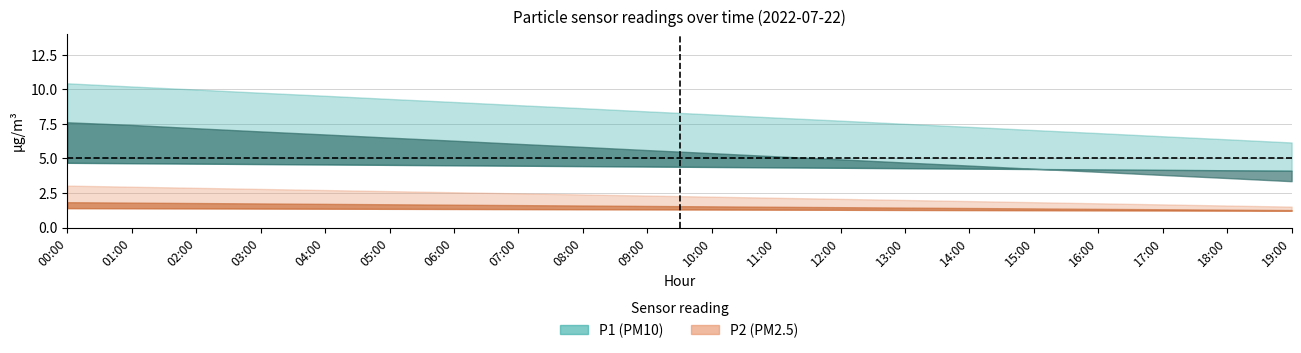

Reading left to right, list all the values displayed in this chart.

P1: 00:00=7.6	01:00=7.4	02:00=7.2	03:00=7.0	04:00=6.7	05:00=6.5	06:00=6.3	07:00=6.0	08:00=5.8	09:00=5.6	10:00=5.4	11:00=5.2	12:00=4.9	13:00=4.7	14:00=4.5	15:00=4.2	16:00=4.0	17:00=3.8	18:00=3.6	19:00=3.4
P1_upper: 00:00=10.4	01:00=10.2	02:00=10.0	03:00=9.8	04:00=9.5	05:00=9.3	06:00=9.1	07:00=8.8	08:00=8.6	09:00=8.4	10:00=8.2	11:00=8.0	12:00=7.7	13:00=7.5	14:00=7.3	15:00=7.0	16:00=6.8	17:00=6.6	18:00=6.4	19:00=6.2
P1_lower: 00:00=4.7	01:00=4.7	02:00=4.6	03:00=4.6	04:00=4.6	05:00=4.5	06:00=4.5	07:00=4.5	08:00=4.4	09:00=4.4	10:00=4.4	11:00=4.3	12:00=4.3	13:00=4.3	14:00=4.3	15:00=4.2	16:00=4.2	17:00=4.2	18:00=4.1	19:00=4.1
P2: 00:00=1.8	01:00=1.8	02:00=1.8	03:00=1.7	04:00=1.7	05:00=1.7	06:00=1.6	07:00=1.6	08:00=1.6	09:00=1.6	10:00=1.5	11:00=1.5	12:00=1.5	13:00=1.4	14:00=1.4	15:00=1.4	16:00=1.4	17:00=1.3	18:00=1.3	19:00=1.3
P2_upper: 00:00=3.0	01:00=3.0	02:00=2.9	03:00=2.8	04:00=2.7	05:00=2.6	06:00=2.5	07:00=2.5	08:00=2.4	09:00=2.3	10:00=2.2	11:00=2.1	12:00=2.1	13:00=2.0	14:00=1.9	15:00=1.8	16:00=1.8	17:00=1.7	18:00=1.6	19:00=1.5
P2_lower: 00:00=1.4	01:00=1.4	02:00=1.4	03:00=1.4	04:00=1.4	05:00=1.4	06:00=1.3	07:00=1.3	08:00=1.3	09:00=1.3	10:00=1.3	11:00=1.3	12:00=1.3	13:00=1.3	14:00=1.3	15:00=1.2	16:00=1.2	17:00=1.2	18:00=1.2	19:00=1.2